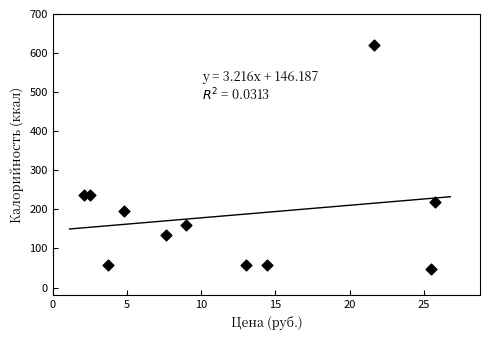

What is the range of Y values (max minus min)?

572